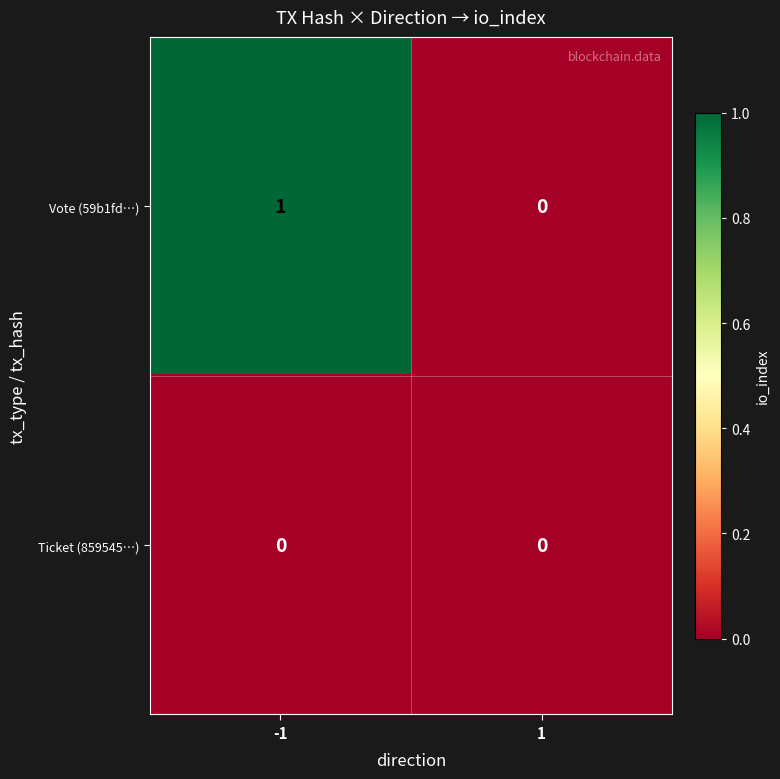

The value of Ticket (859545…) at 1 is 0. True or false?

True